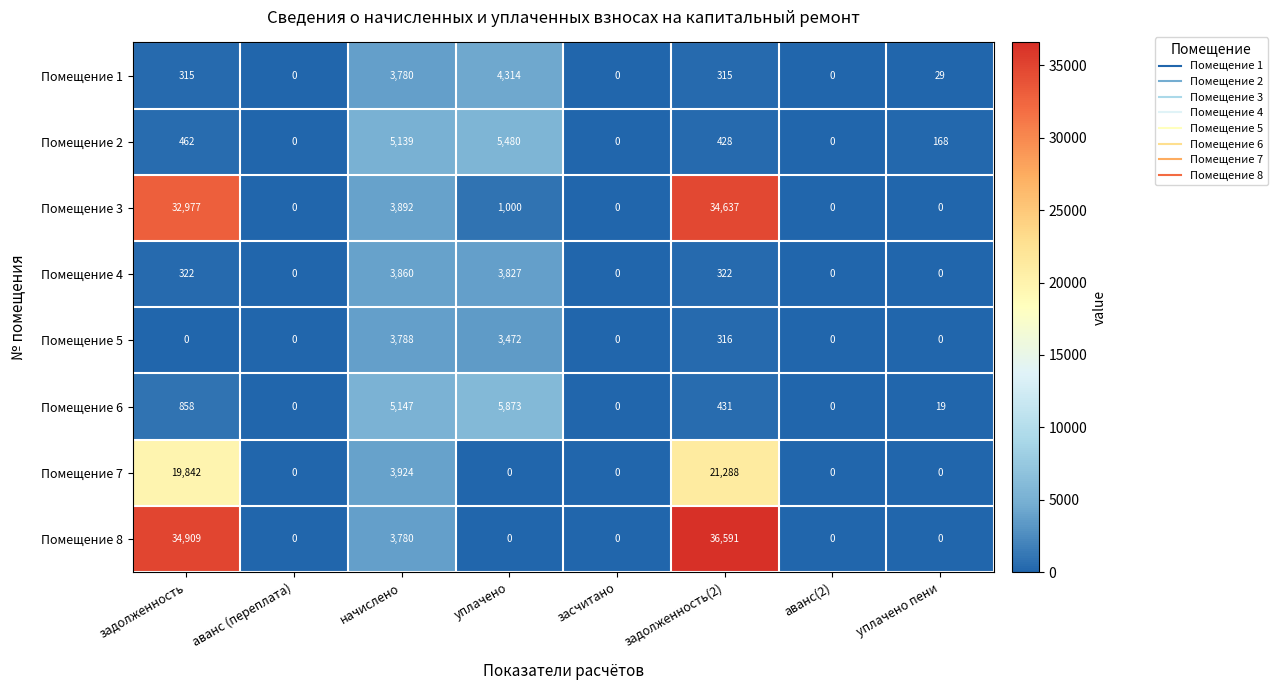

The value of Помещение 7 at уплачено пени is 0. True or false?

True